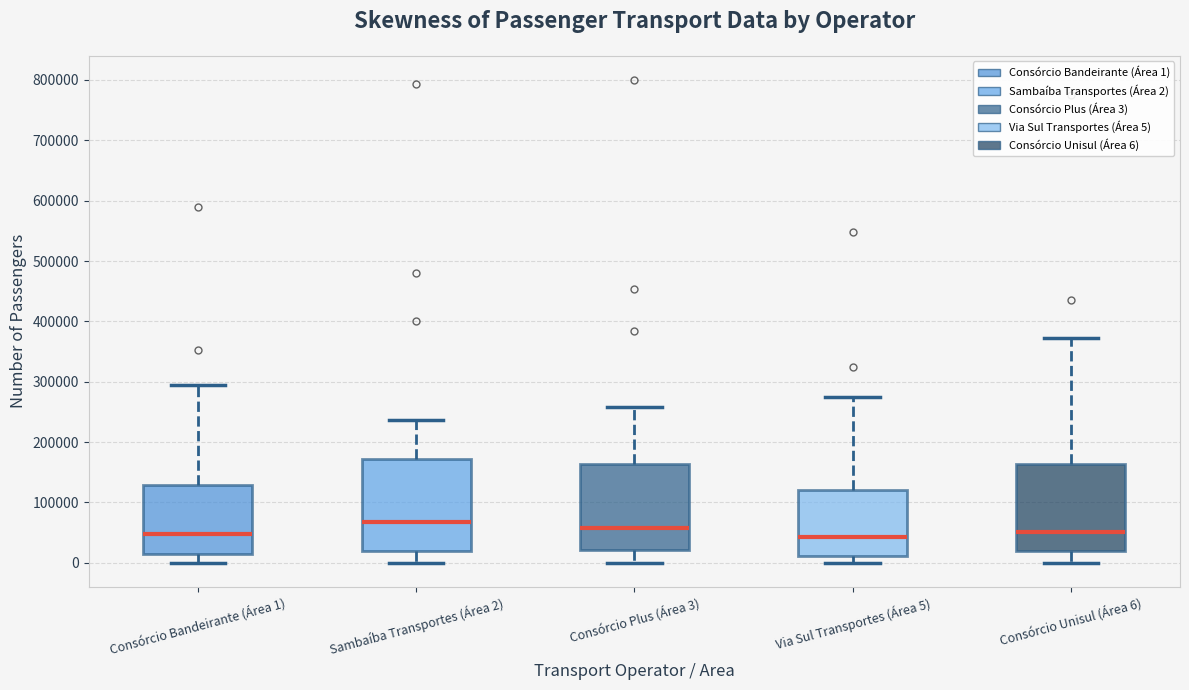

Reading left to right, read every box against the y-axis: the position of its median line, the range the box covers, and the ends of its whiskers. The values are not printed on the chart, so give them approximately, as read against the axis.

Consórcio Bandeirante (Área 1): median 50000, box 20000 to 130000, whiskers 0 to 290000
Sambaíba Transportes (Área 2): median 70000, box 20000 to 170000, whiskers 0 to 240000
Consórcio Plus (Área 3): median 60000, box 20000 to 160000, whiskers 0 to 260000
Via Sul Transportes (Área 5): median 40000, box 10000 to 120000, whiskers 0 to 270000
Consórcio Unisul (Área 6): median 50000, box 20000 to 160000, whiskers 0 to 370000